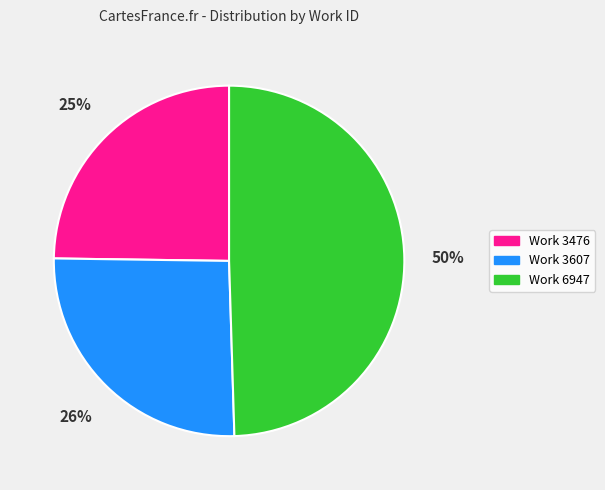

Approximately how many times larger is the value at Work 3476 compared to Work 6947?

0.5